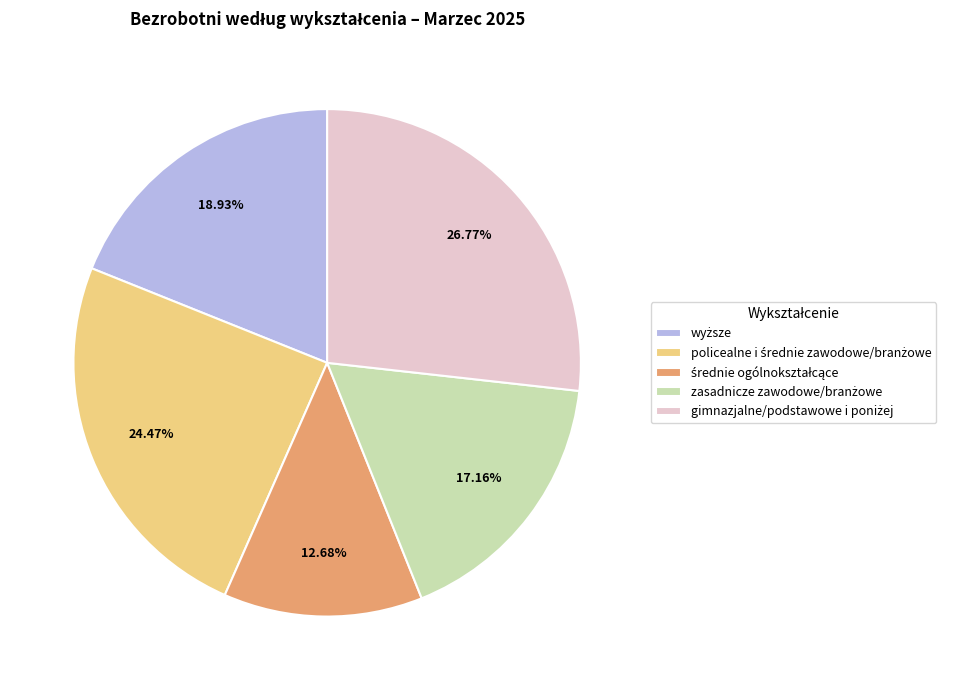

Does any single category account for the majority?

No